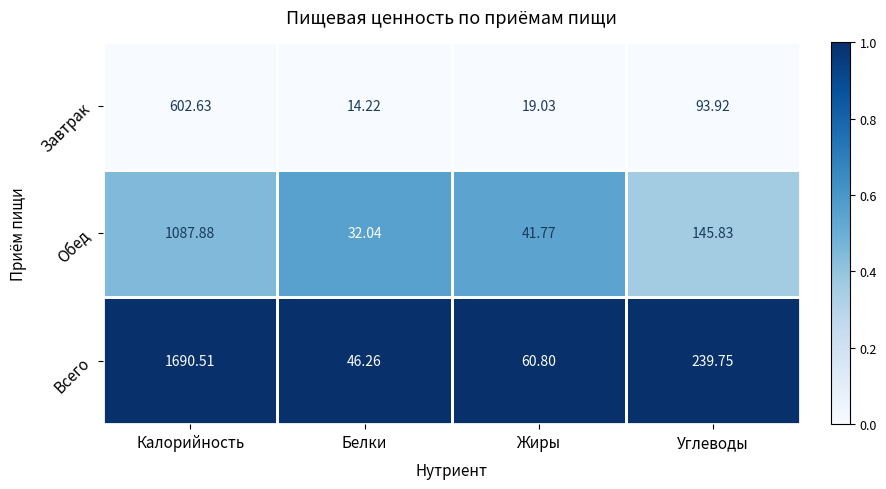

How many distinct data groups are displayed?

3